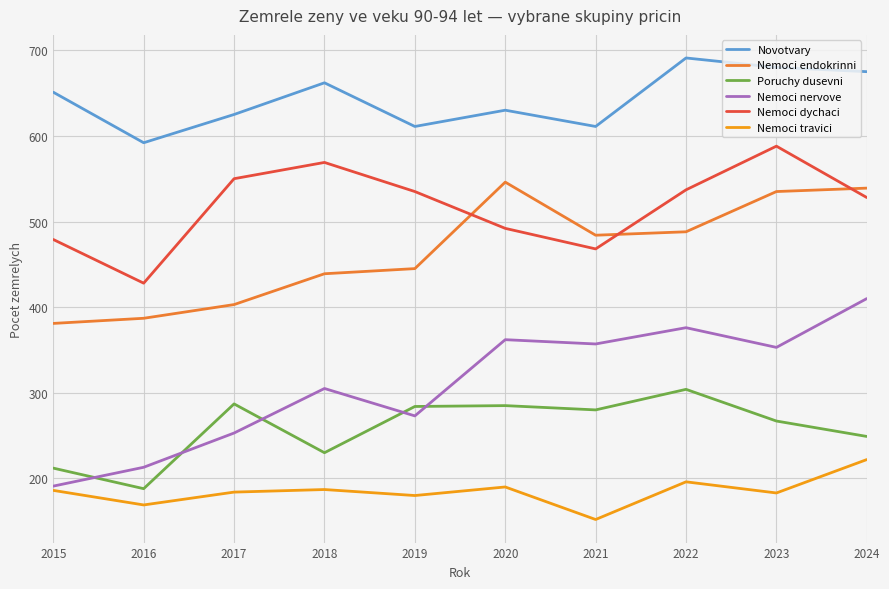

What is the spread (max minus min) of values at 2015?

465